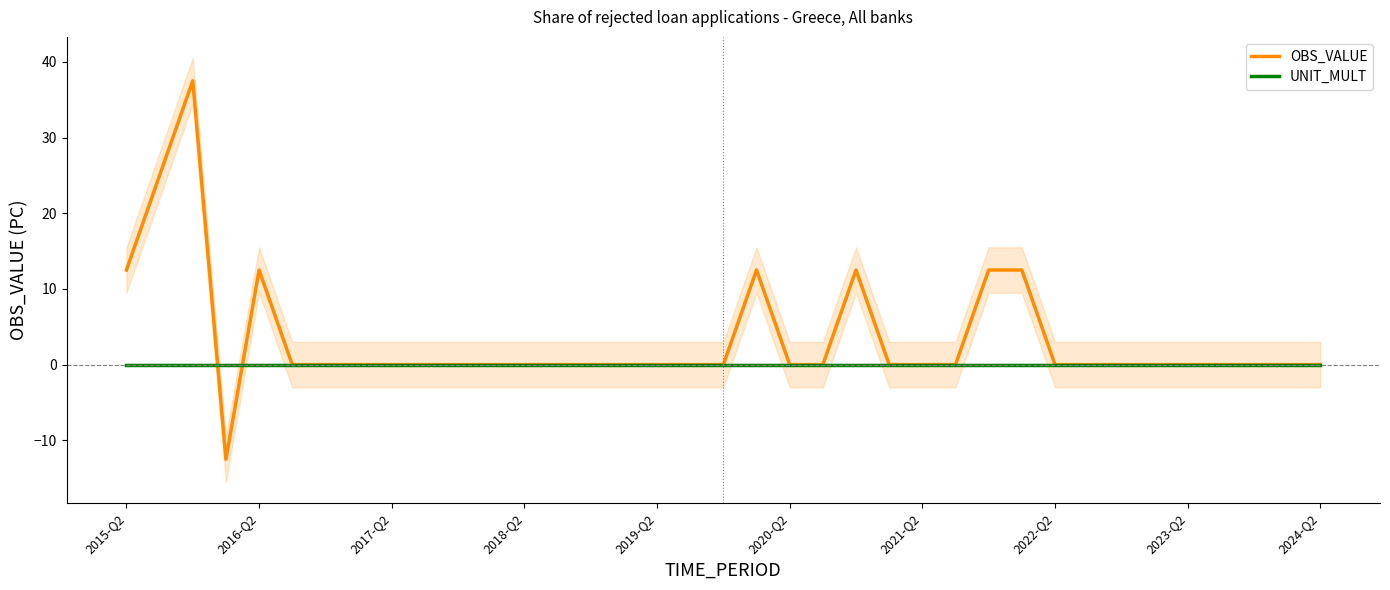

Which series has the widest spread of values?

OBS_VALUE